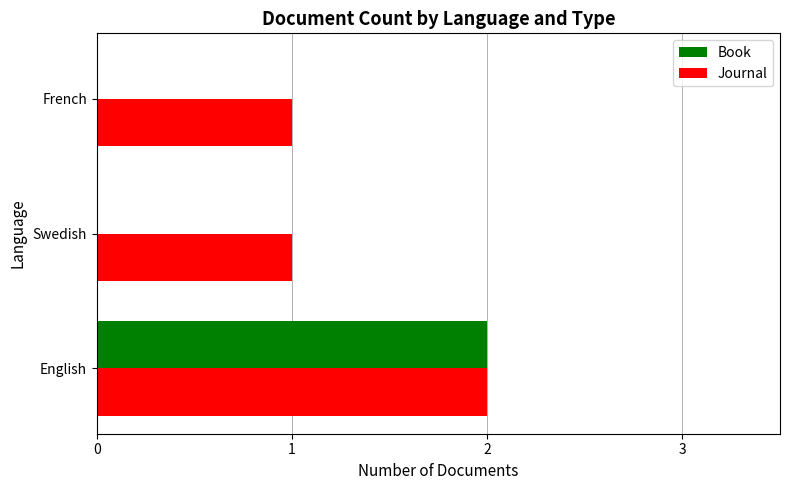

Is it true that Journal equals 2 at English?

True